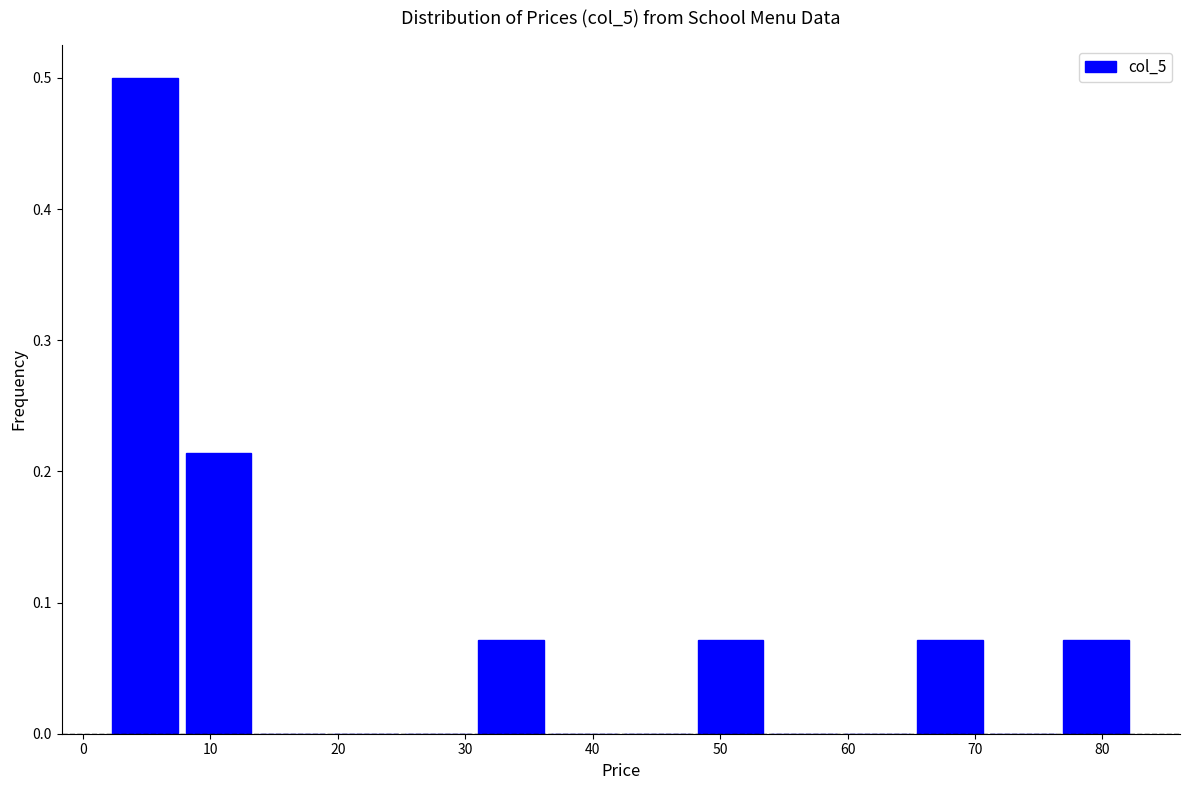

Which range on the x-axis has the tallest bar?

2 to 8